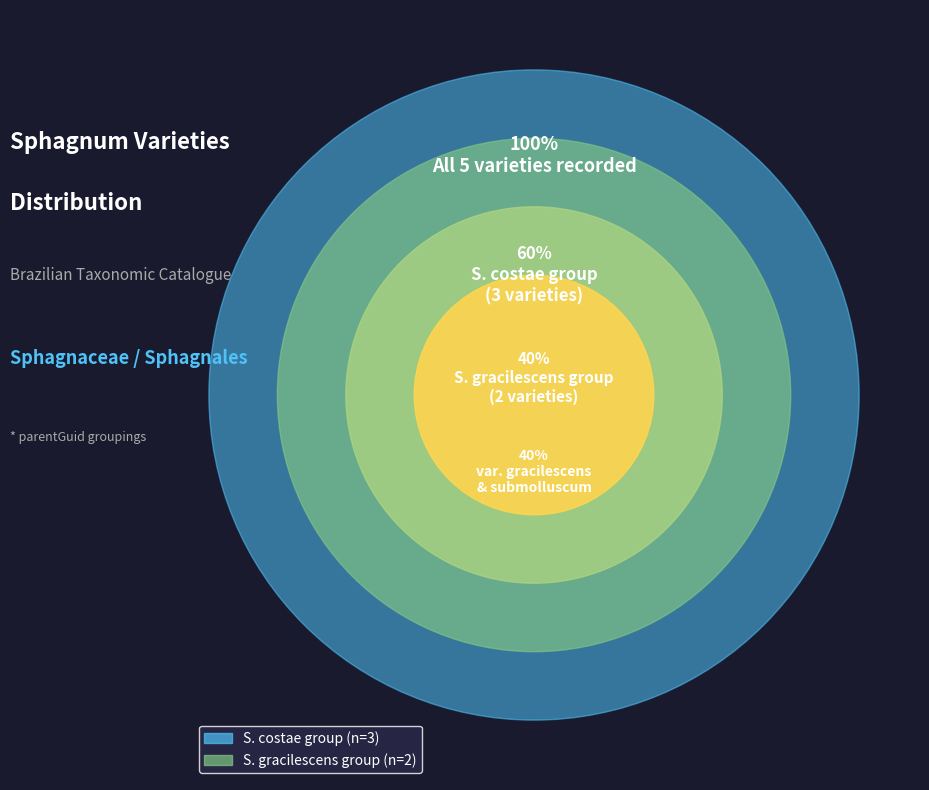

To the nearest percent, what percentage of the pie is Sphagnum costae var. confertorameum?

20%